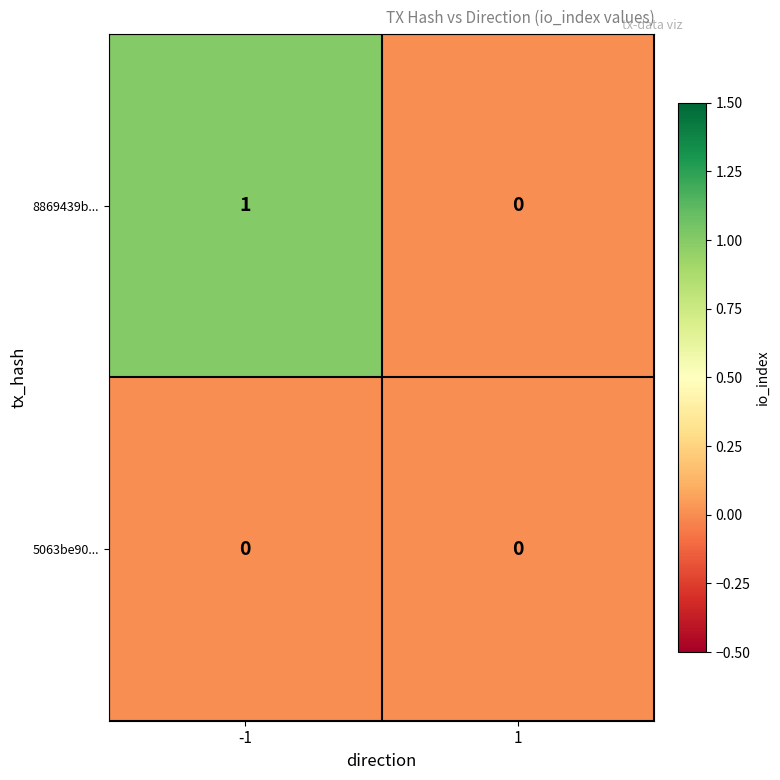

List the series in order of their overall mean, lowest first.

5063be90..., 8869439b...